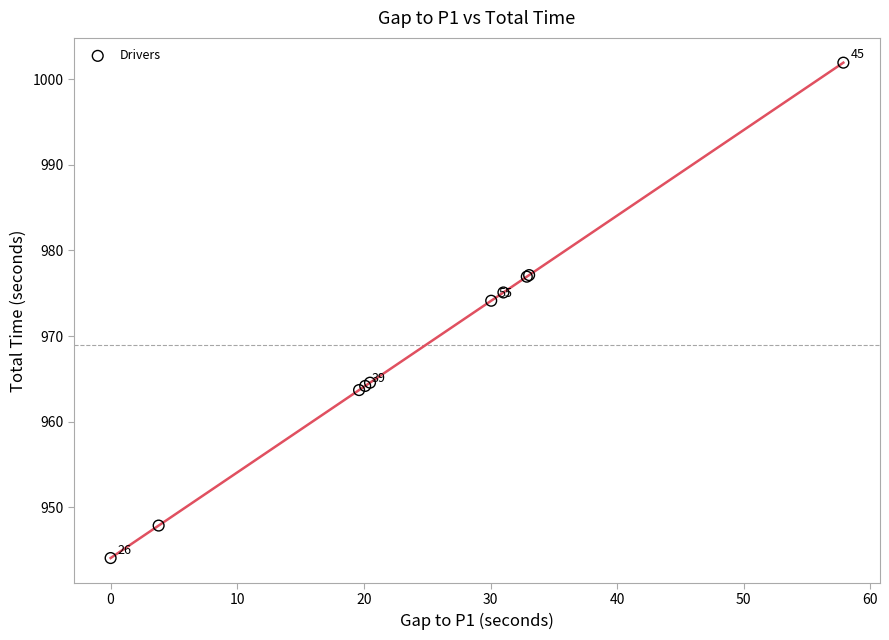

What Y value in the scatter plot is closest to 972?

974.1